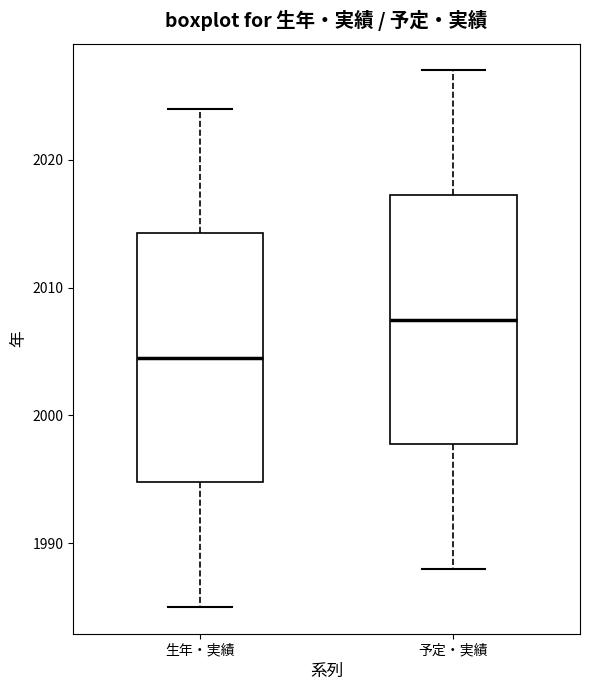

Where is the upper edge of the box for 生年・実績 on the y-axis? The values are not printed on the chart, so give them approximately, as read against the axis.

2014